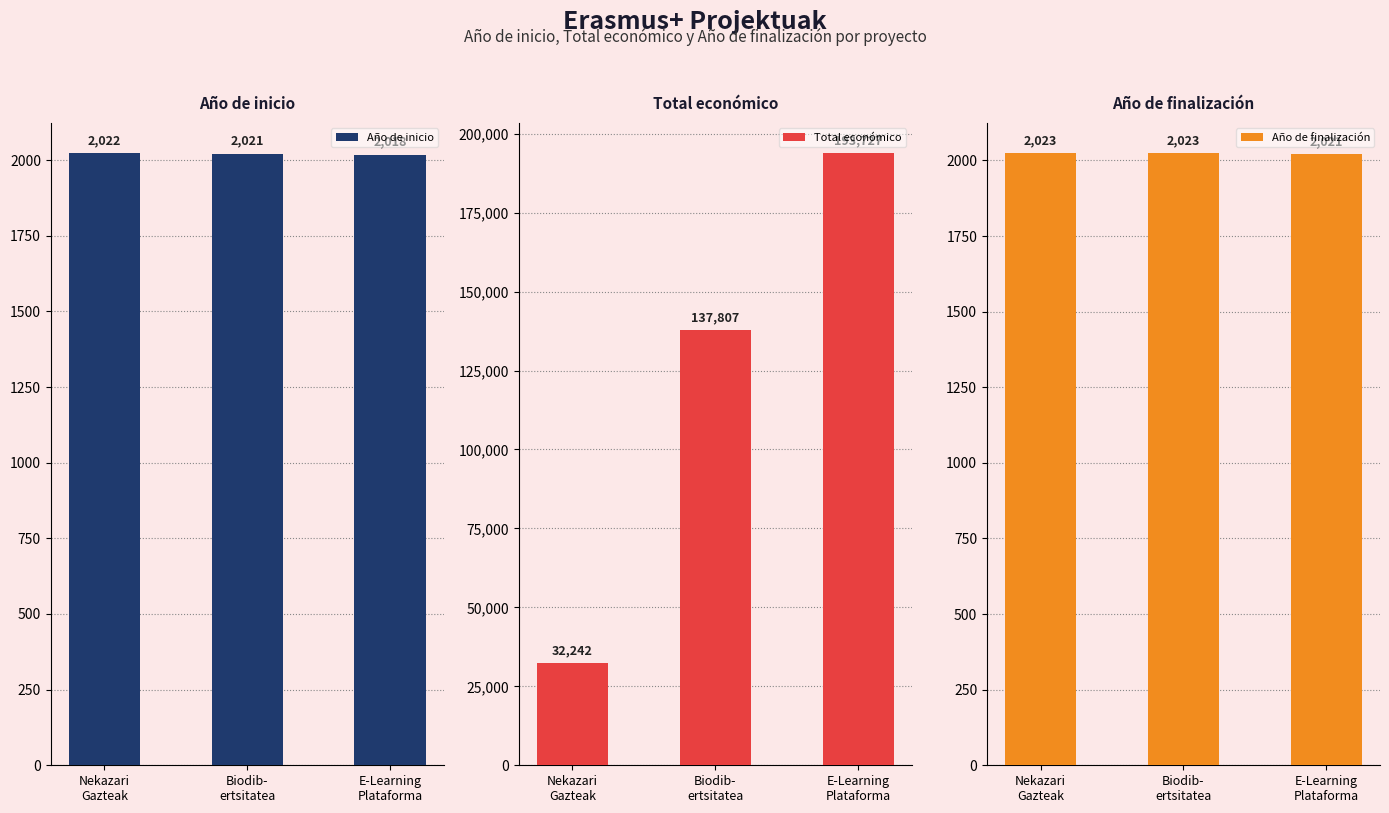

What is the difference between the maximum and minimum values in the Total económico series?

161485